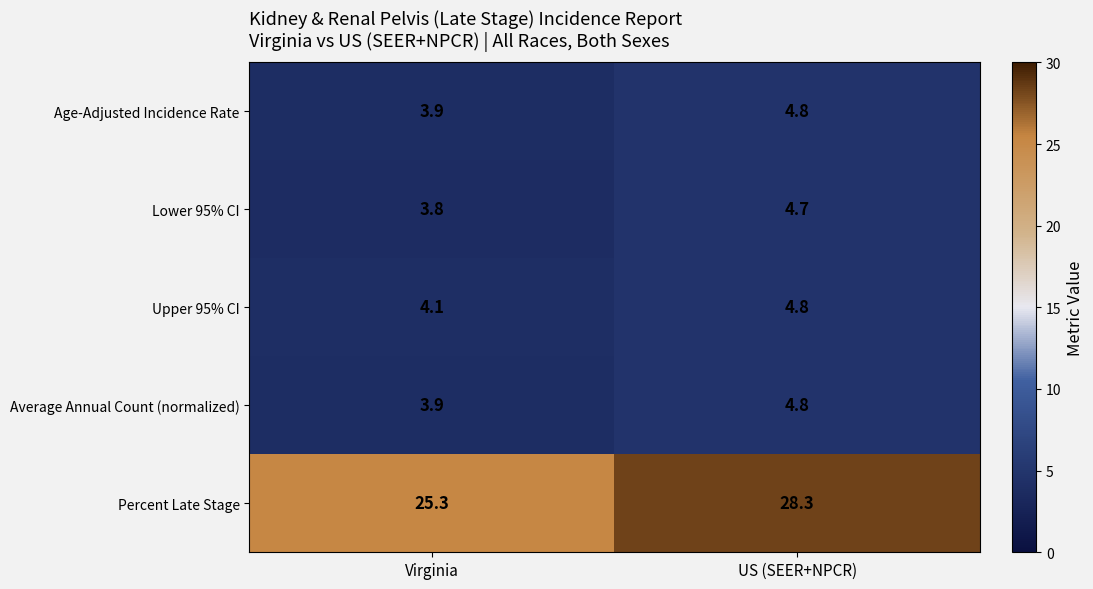

At which label does Percent Late Stage first exceed 28?

US (SEER+NPCR)